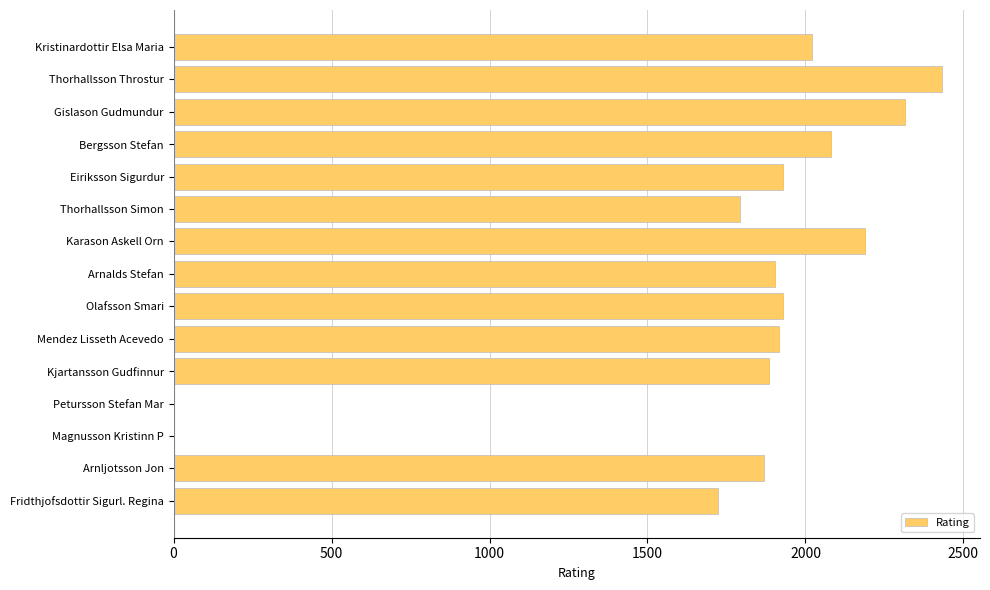

Reading bottom to top, what are all the values shown in this chart?

Fridthjofsdottir Sigurl. Regina=1722	Arnljotsson Jon=1870	Magnusson Kristinn P=0	Petursson Stefan Mar=0	Kjartansson Gudfinnur=1886	Mendez Lisseth Acevedo=1916	Olafsson Smari=1929	Arnalds Stefan=1905	Karason Askell Orn=2187	Thorhallsson Simon=1794	Eiriksson Sigurdur=1929	Bergsson Stefan=2080	Gislason Gudmundur=2315	Thorhallsson Throstur=2431	Kristinardottir Elsa Maria=2020